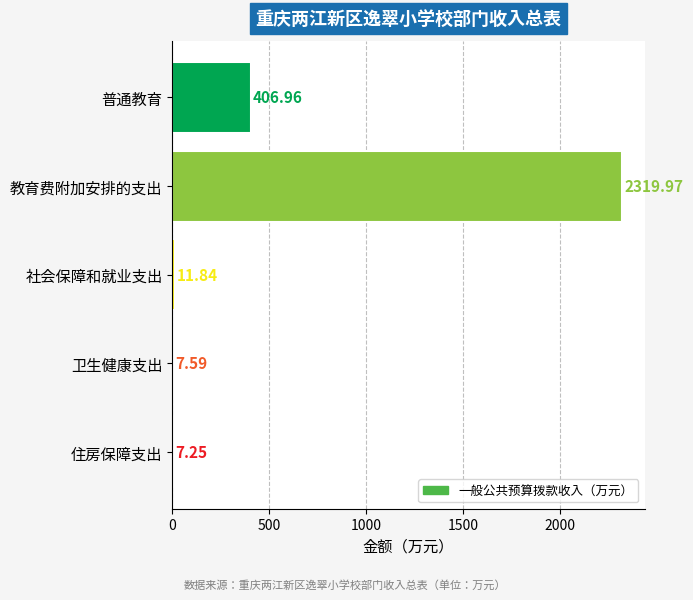

Where is the data nearest to the value 1163?

普通教育